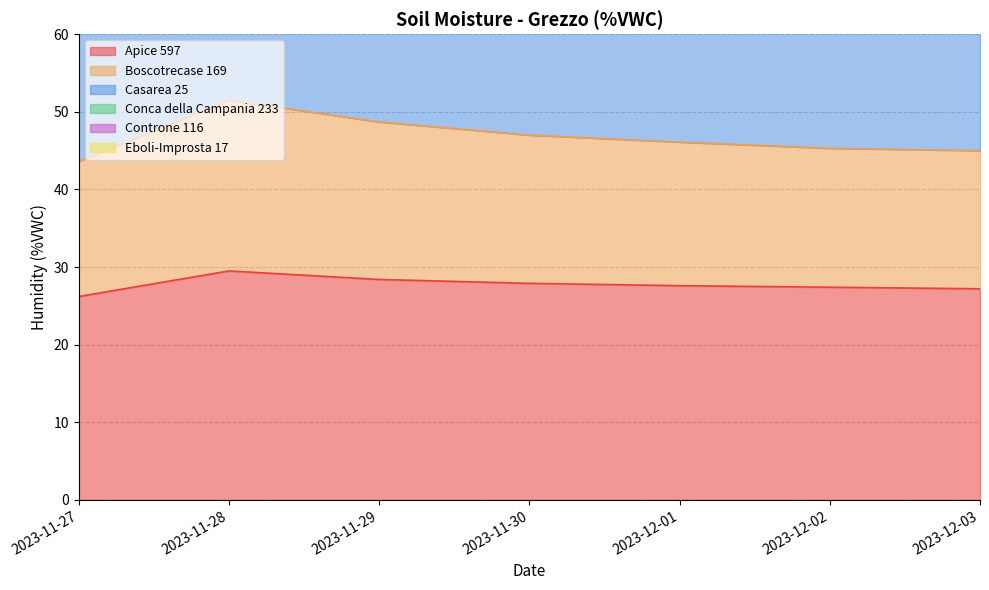

Count the number of categories in the chart.

7